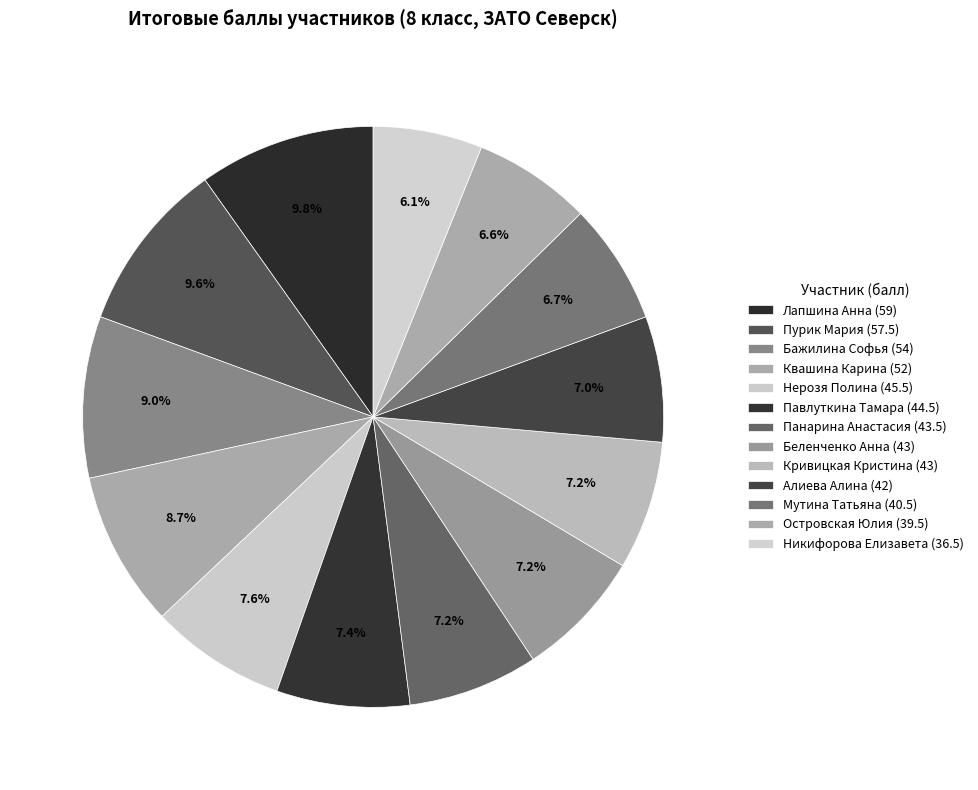

To the nearest percent, what percentage of the pie is Беленченко Анна?

7%